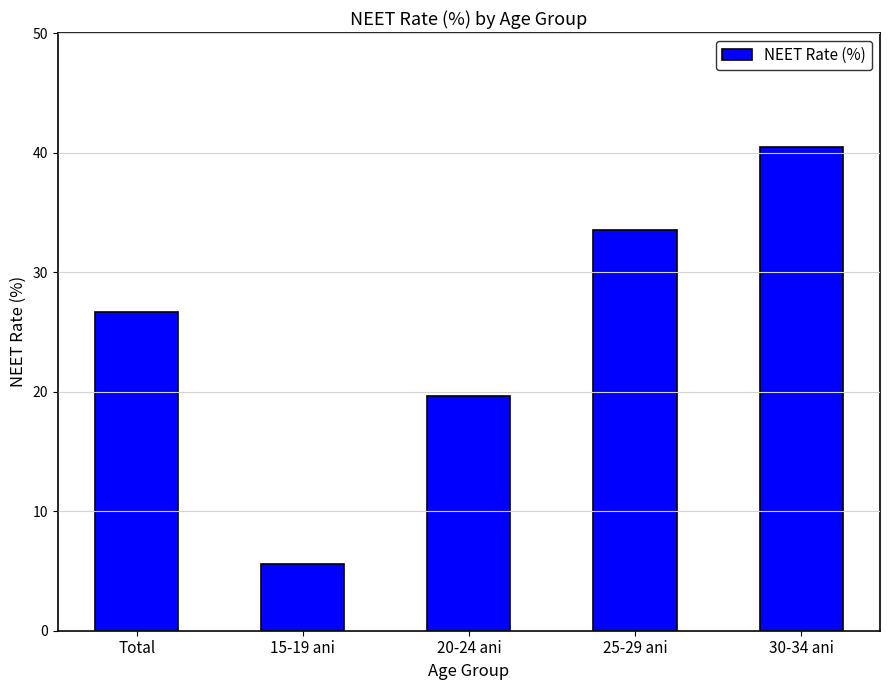

Reading left to right, list all the values displayed in this chart.

Total=26.6	15-19 ani=5.6	20-24 ani=19.6	25-29 ani=33.5	30-34 ani=40.4